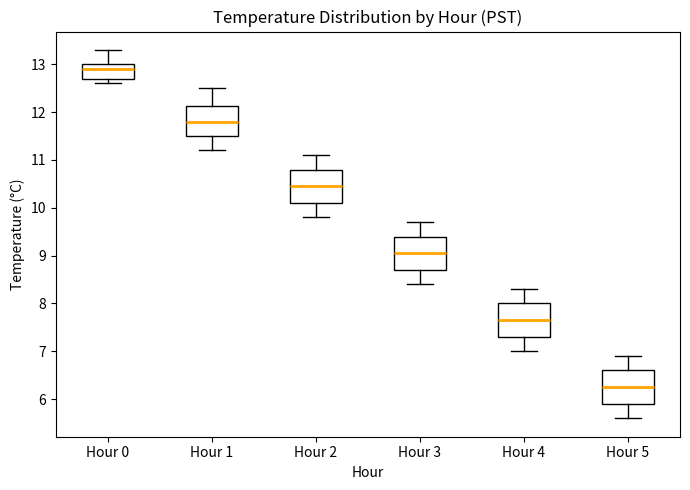

Reading left to right, transcribe this box plot: for each box, give where its median line is, the range the box spans, and where its two whiskers end, as read against the y-axis. The values are not printed on the chart, so give them approximately, as read against the axis.

Hour 0: median 12.9, box 12.7 to 13.0, whiskers 12.6 to 13.3
Hour 1: median 11.8, box 11.5 to 12.1, whiskers 11.2 to 12.5
Hour 2: median 10.5, box 10.1 to 10.8, whiskers 9.8 to 11.1
Hour 3: median 9.1, box 8.7 to 9.4, whiskers 8.4 to 9.7
Hour 4: median 7.7, box 7.3 to 8.0, whiskers 7.0 to 8.3
Hour 5: median 6.3, box 5.9 to 6.6, whiskers 5.6 to 6.9